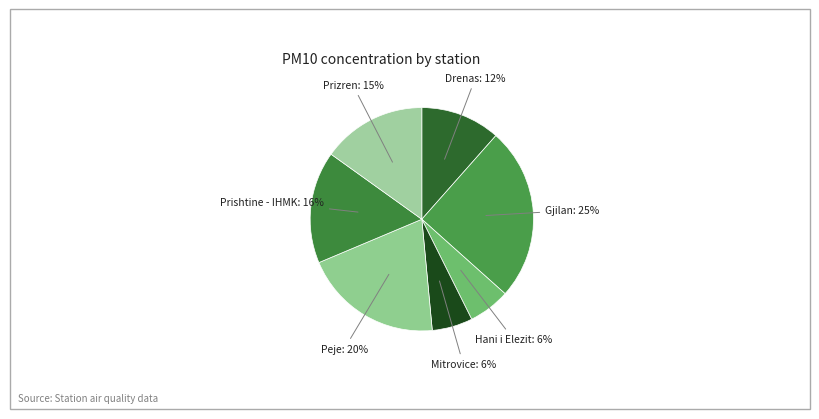

Rank the categories by value from lowest to highest.

AQMS Mitrovice, AQMS Hani i Elezit, AQMS Drenas, AQMS Prizren, AQMS Prishtine - IHMK, AQMS Peje, AQMS Gjilan